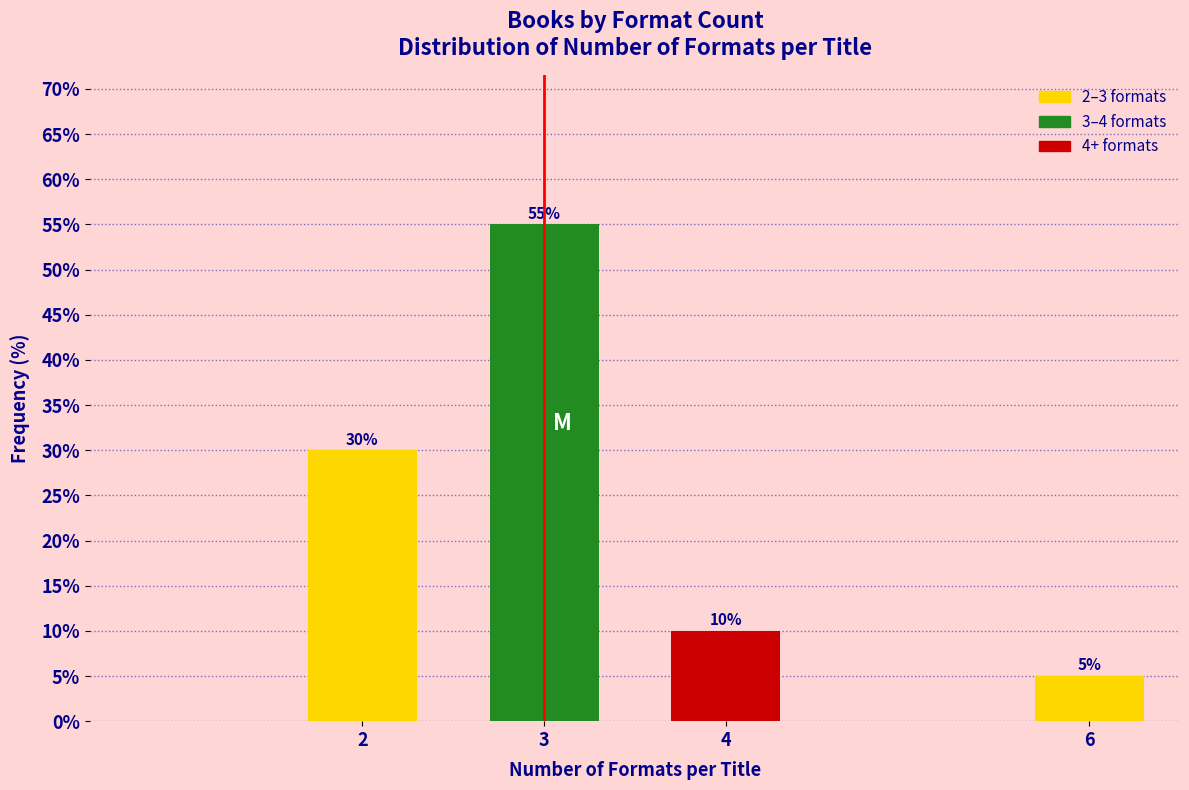

Reading left to right, extract all data points from this chart.

2=30.0	3=55.0	4=10.0	6=5.0